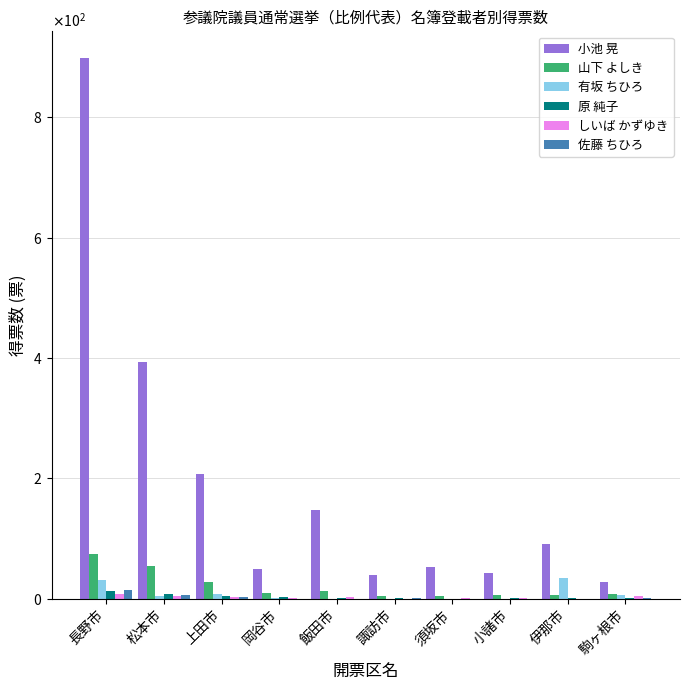

Which series has the largest total across all categories?

小池 晃